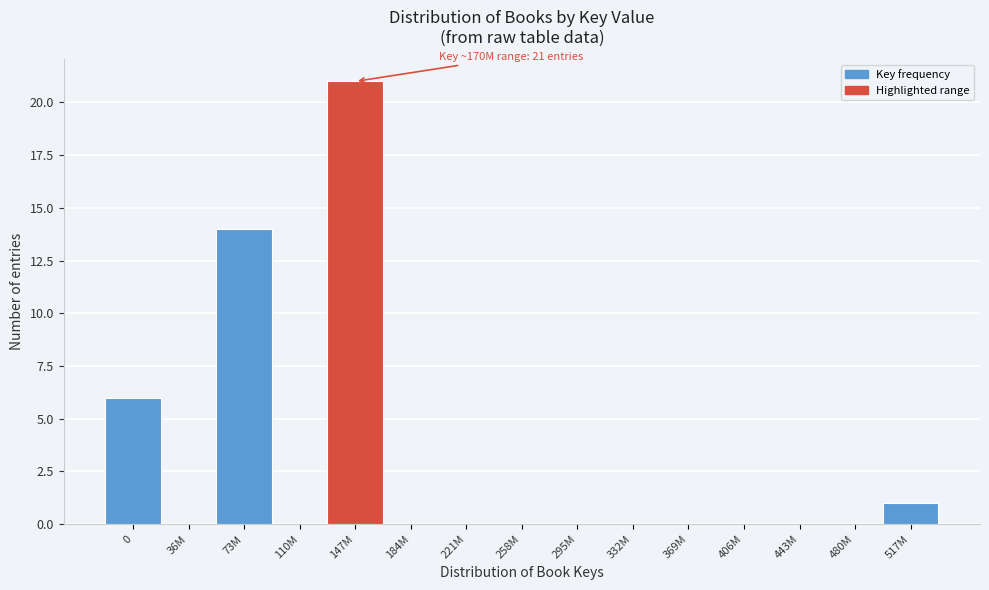

Reading left to right, what are all the values shown in this chart?

0=6	36M=0	73M=14	110M=0	147M=21	184M=0	221M=0	258M=0	295M=0	332M=0	369M=0	406M=0	443M=0	480M=0	517M=1